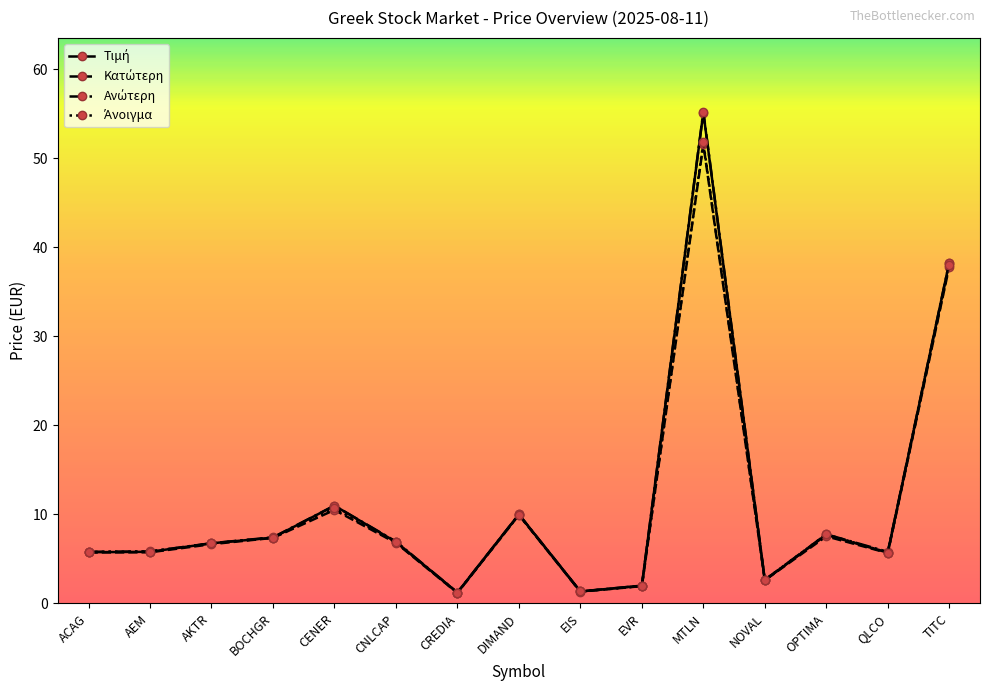

What is the total value across all series at AKTR?

26.9